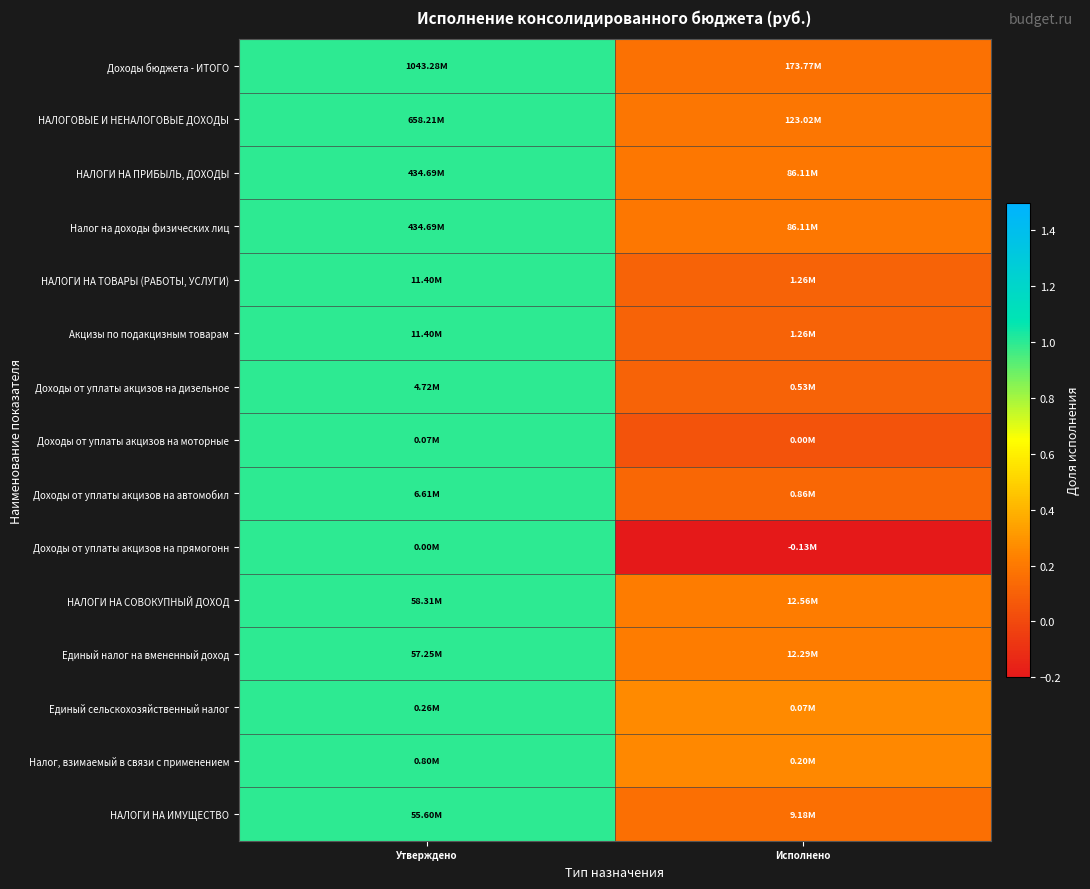

Between Исполнено and Утверждено, which is larger?

Утверждено